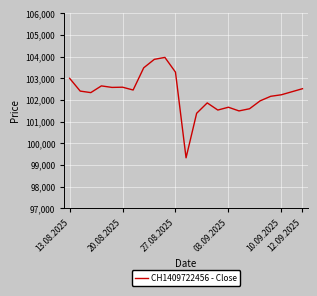

What is the difference between the maximum and minimum values?

4635